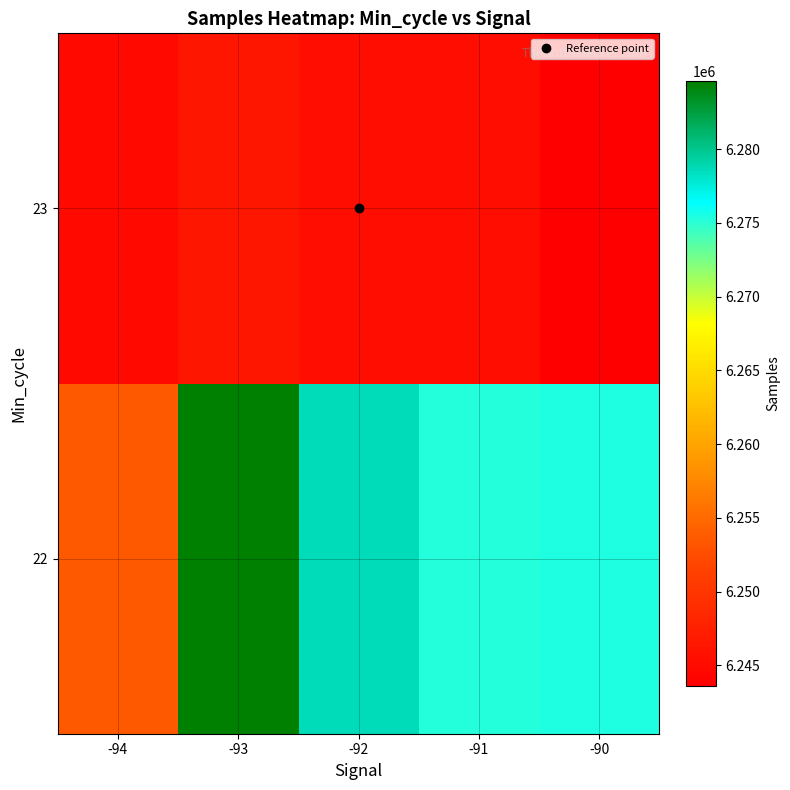

What is the greatest value displayed?

6284628.3